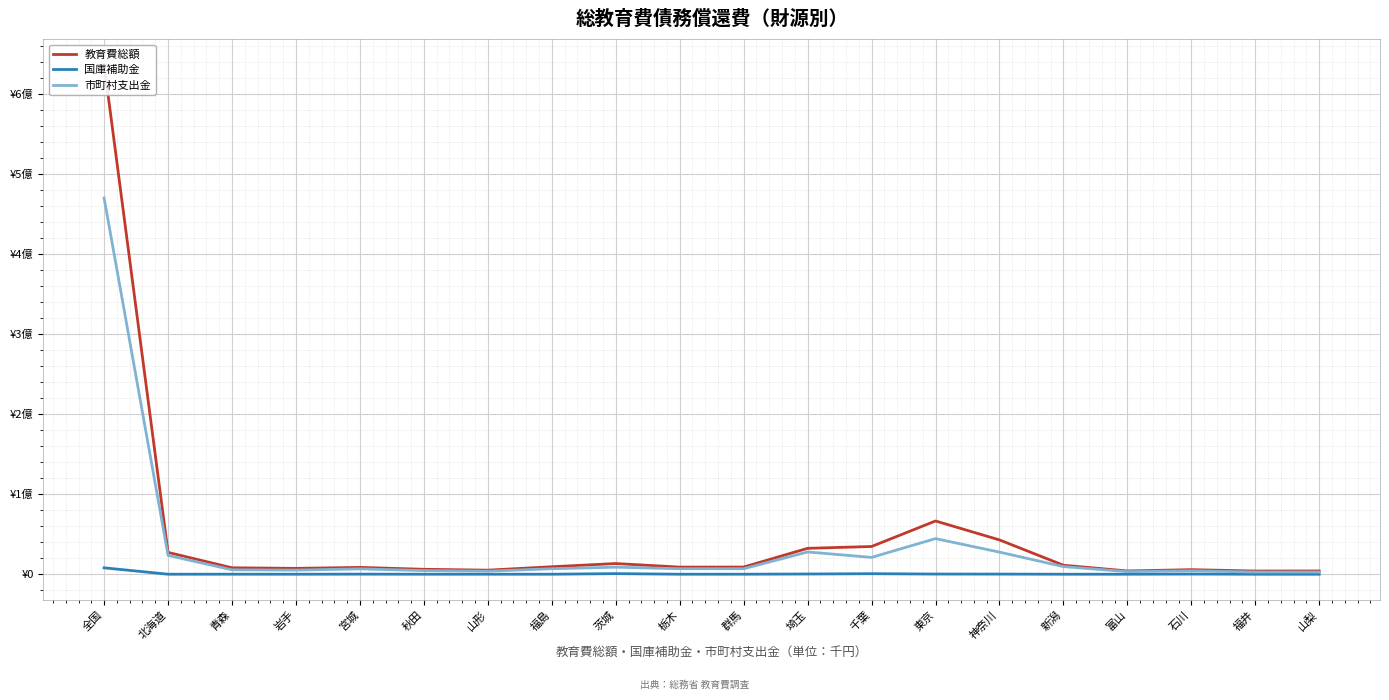

Reading left to right, transcribe all the data shown in this chart.

教育費総額: 636889057	27271836	8024520	7308876	8523881	6149789	5057459	9343750	13352386	8886521	8967600	32350367	34636671	66543152	42875105	11236226	4065998	5692779	3978650	4056394
国庫補助金: 7984526	1045	28841	0	97054	0	0	0	739059	0	22060	266875	650095	206503	157158	0	0	190229	0	0
市町村支出金: 470128266	23549980	5506271	5118520	6688974	4536205	3778586	6869137	8798119	6867946	6860867	27814987	21013617	44481667	27611477	9533459	3223009	4245888	2721134	2660767